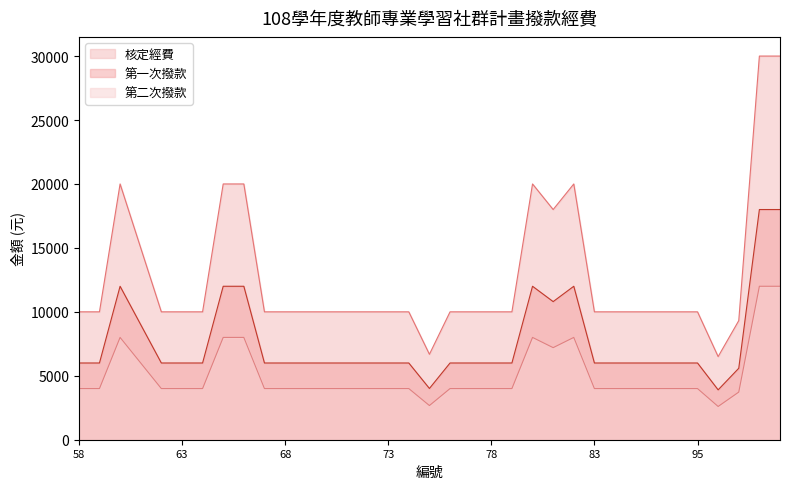

Rank the series by their average value, from lowest to highest.

第二次撥款, 第一次撥款, 核定經費